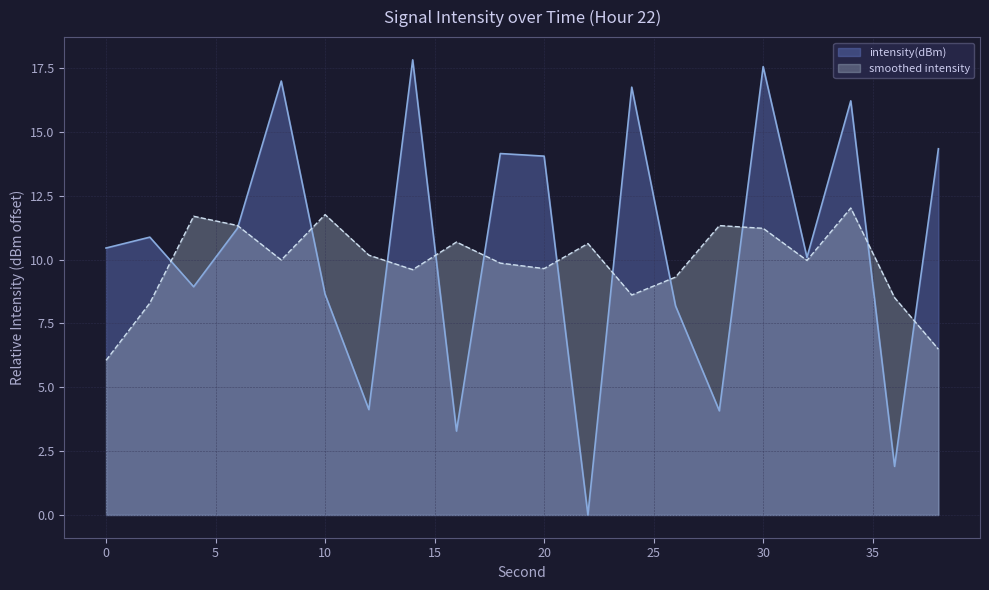

Does the chart display data point markers on the line(s)?

No